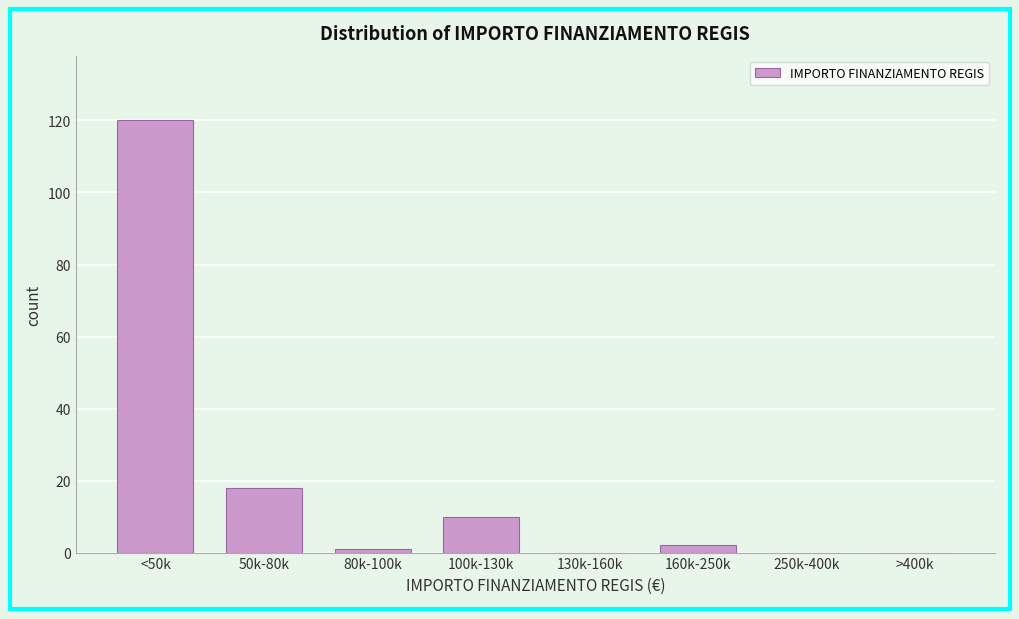

Reading left to right, what are all the values shown in this chart?

<50k=120	50k-80k=18	80k-100k=1	100k-130k=10	130k-160k=0	160k-250k=2	250k-400k=0	>400k=0